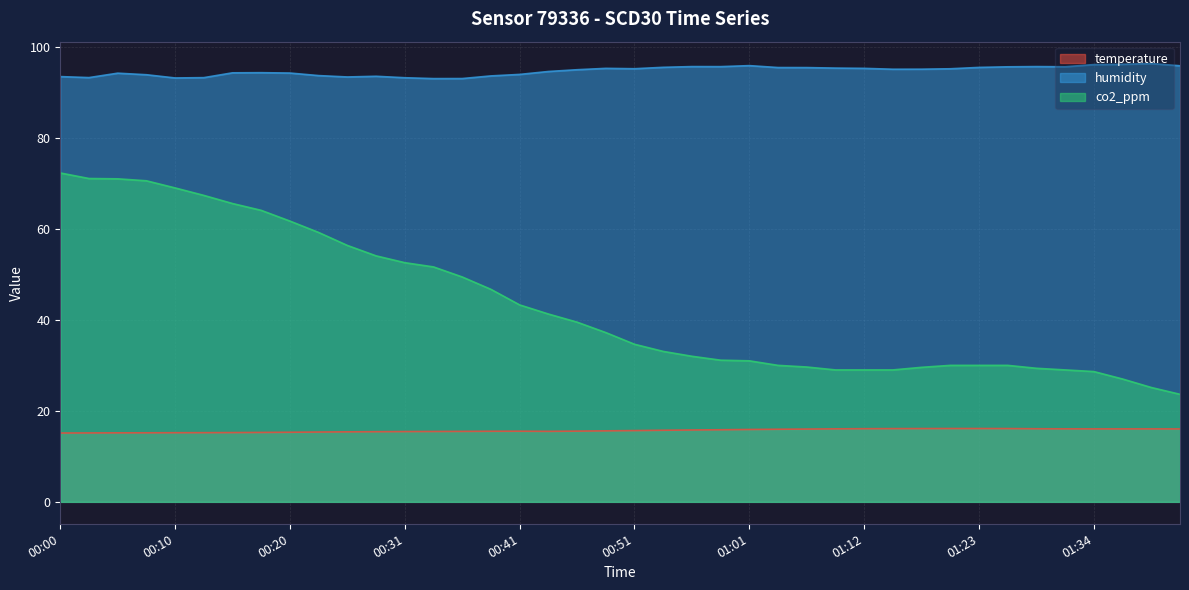

In temperature, how many points are higher than both neighbors (excluding endpoints)?

1